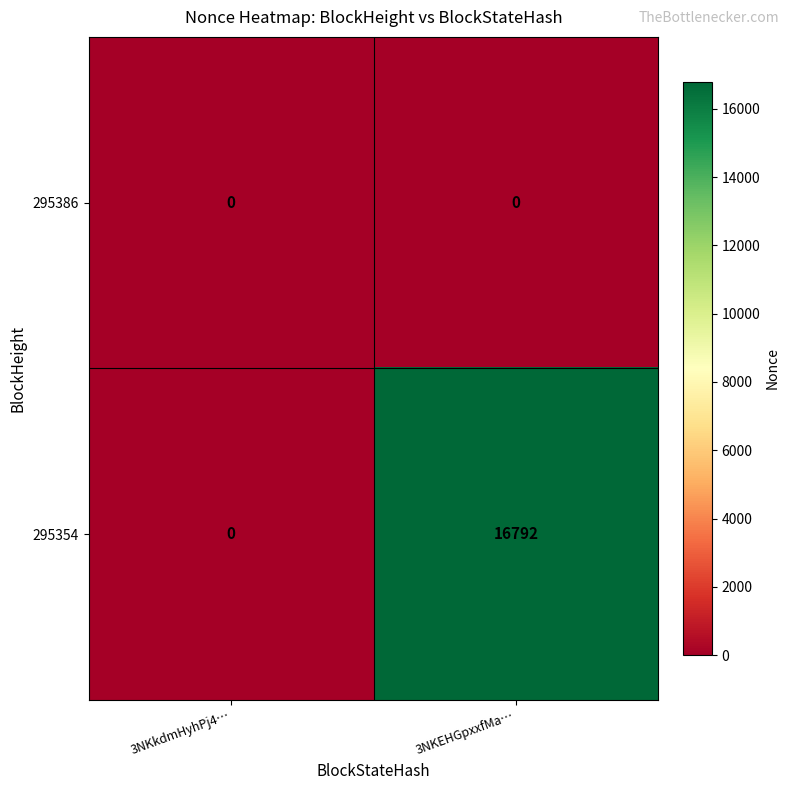

Reading left to right, list all the values displayed in this chart.

295386: 0	0
295354: 0	16792